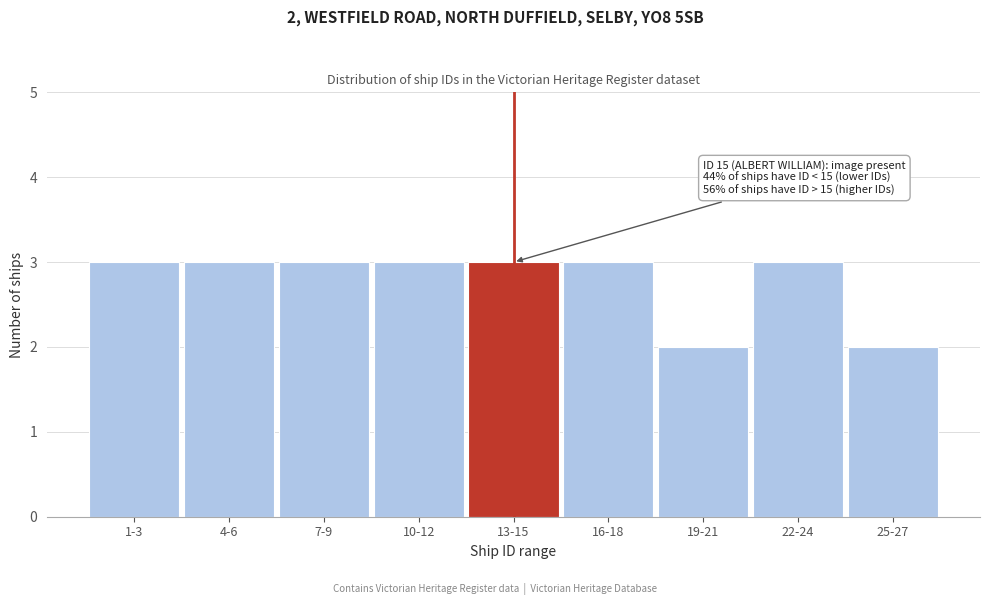

Reading left to right, list all the values displayed in this chart.

3	3	3	3	3	3	2	3	2